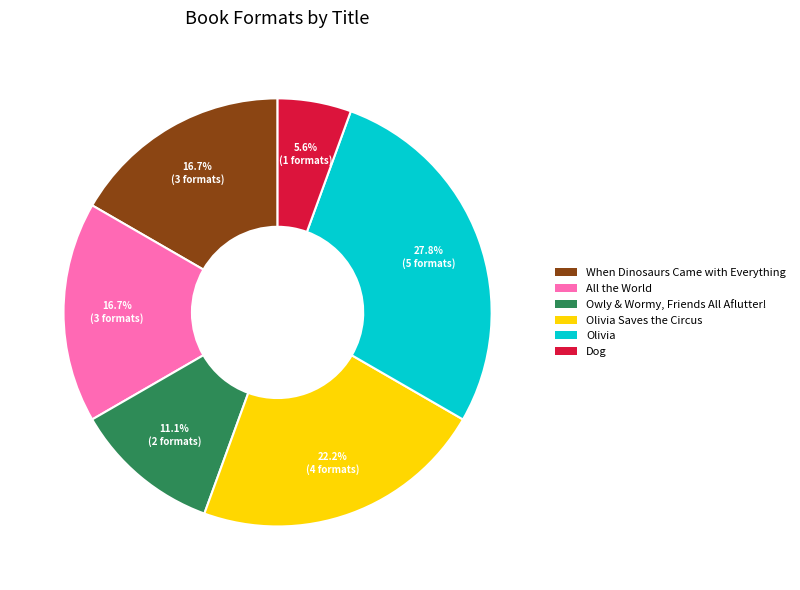

Is there a majority slice in this chart?

No